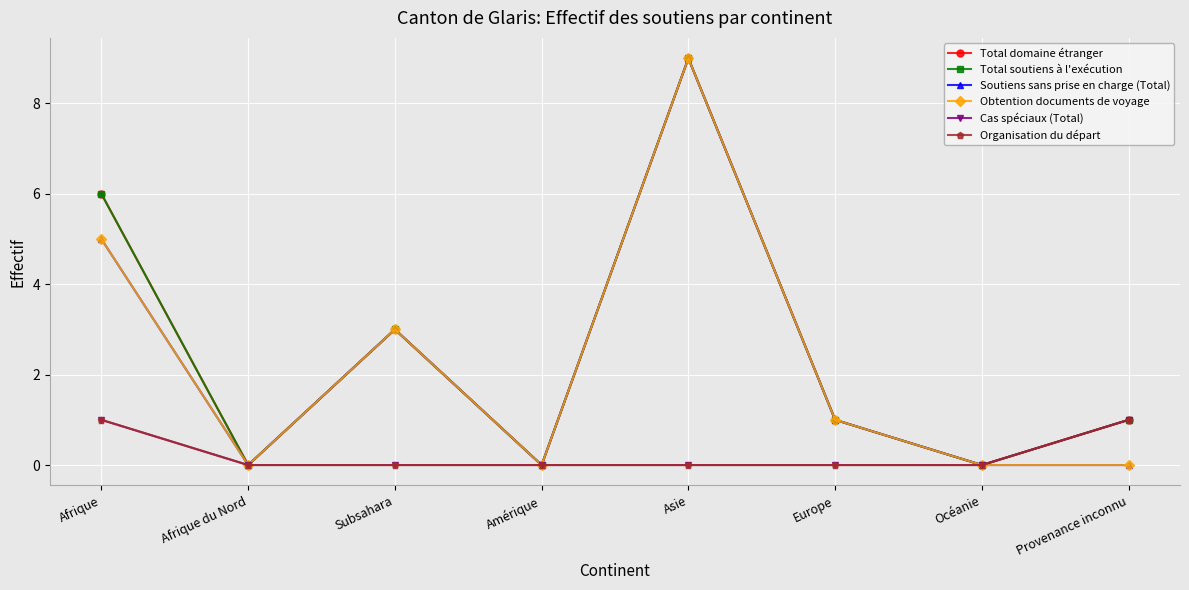

Does the chart have visible grid lines?

Yes